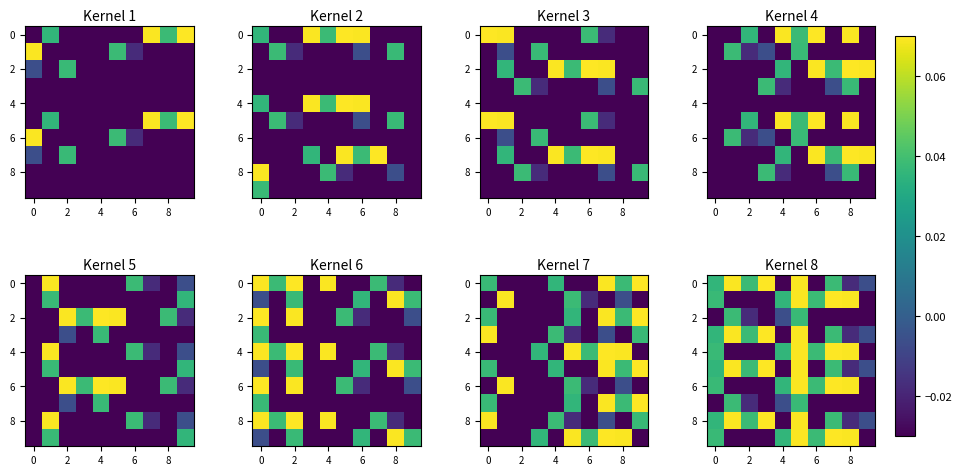

How many values in row_6 are above zero?

6